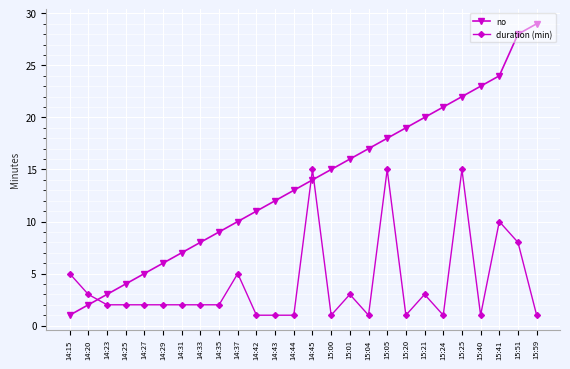

What is the total value across all series at 14:23?

5